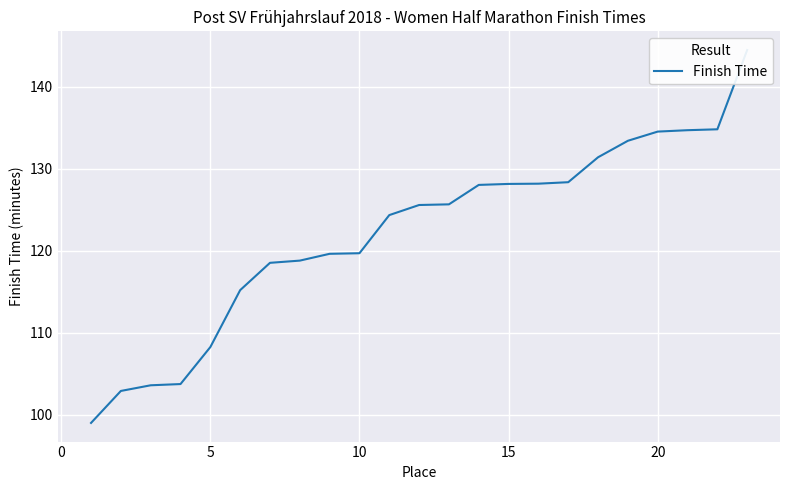

Count the number of values greater than 125.

12